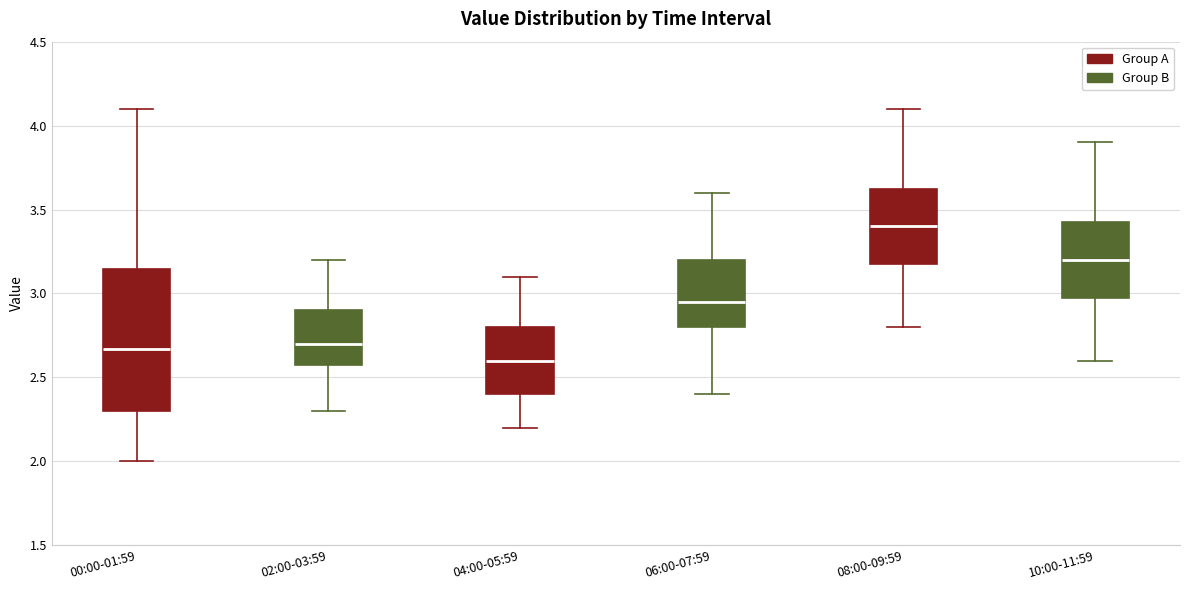

Reading left to right, transcribe this box plot: for each box, give where its median line is, the range the box spans, and where its two whiskers end, as read against the y-axis. The values are not printed on the chart, so give them approximately, as read against the axis.

00:00-01:59: median 2.65, box 2.30 to 3.15, whiskers 2.00 to 4.10
02:00-03:59: median 2.70, box 2.60 to 2.90, whiskers 2.30 to 3.20
04:00-05:59: median 2.60, box 2.40 to 2.80, whiskers 2.20 to 3.10
06:00-07:59: median 2.95, box 2.80 to 3.20, whiskers 2.40 to 3.60
08:00-09:59: median 3.40, box 3.20 to 3.65, whiskers 2.80 to 4.10
10:00-11:59: median 3.20, box 3.00 to 3.45, whiskers 2.60 to 3.90